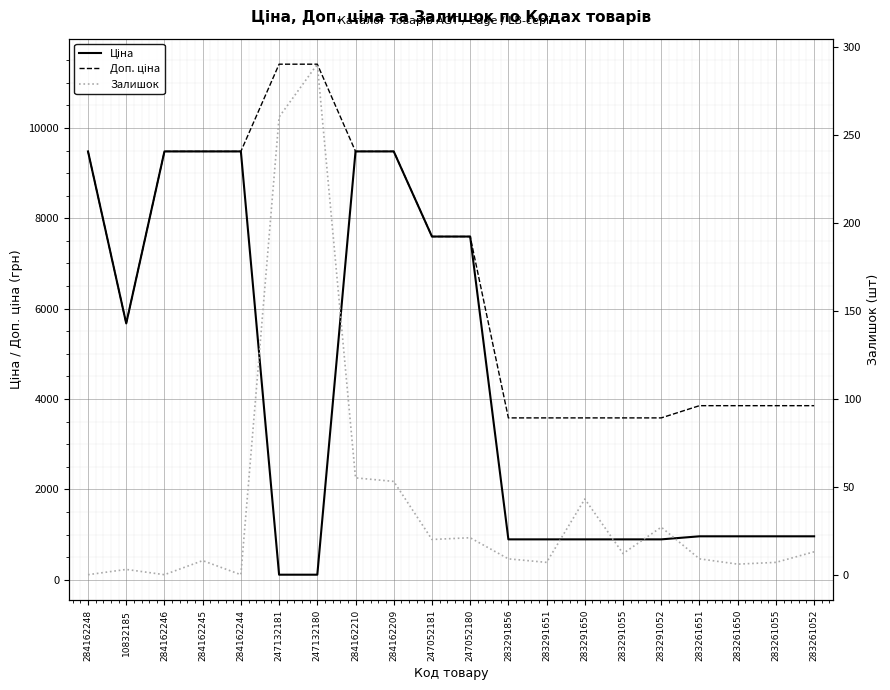

What is the value of the Ціна point at the 6th from the left?

114.1